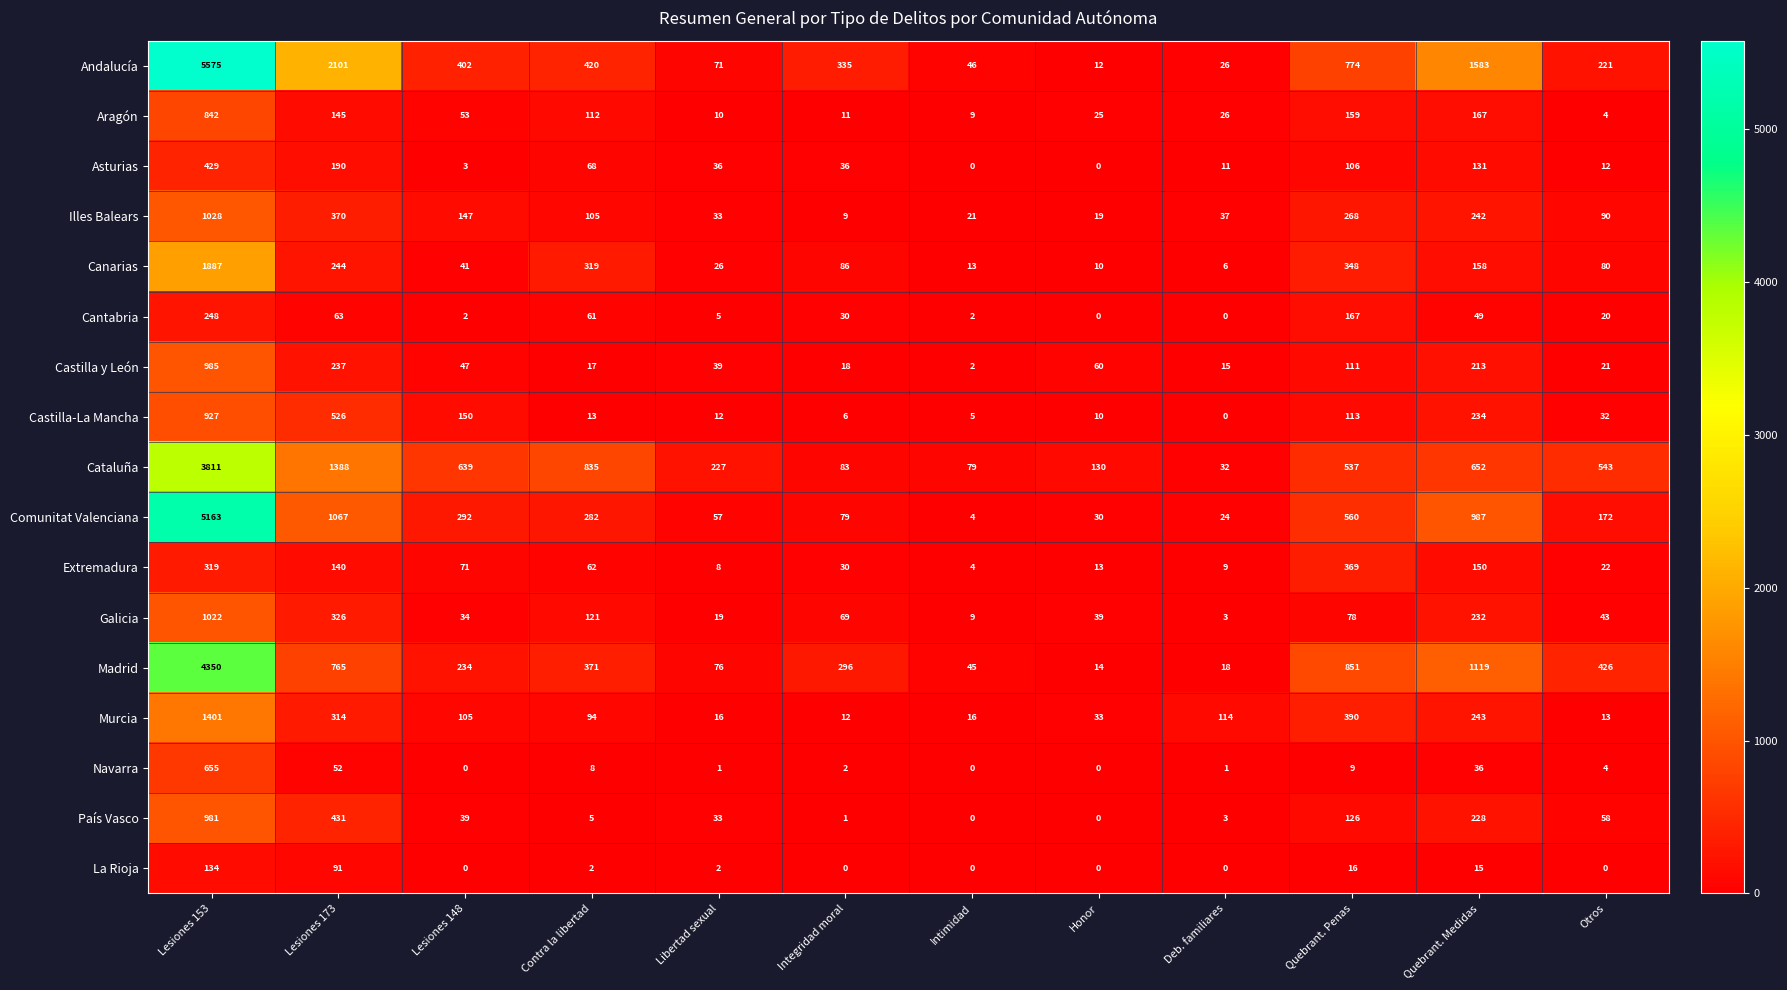

What is the difference between the highest and lowest values at Lesiones 153?

5441